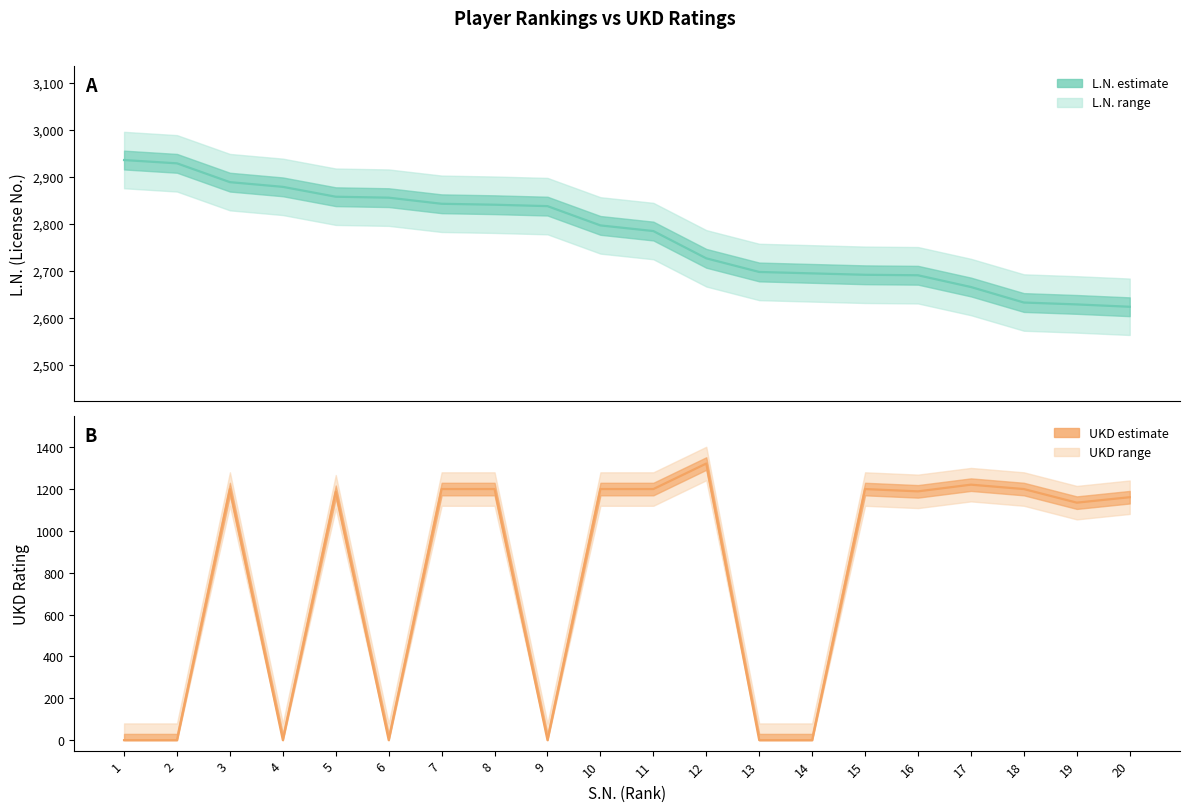

What is the average value of the L.N. (License No.) series?

2775